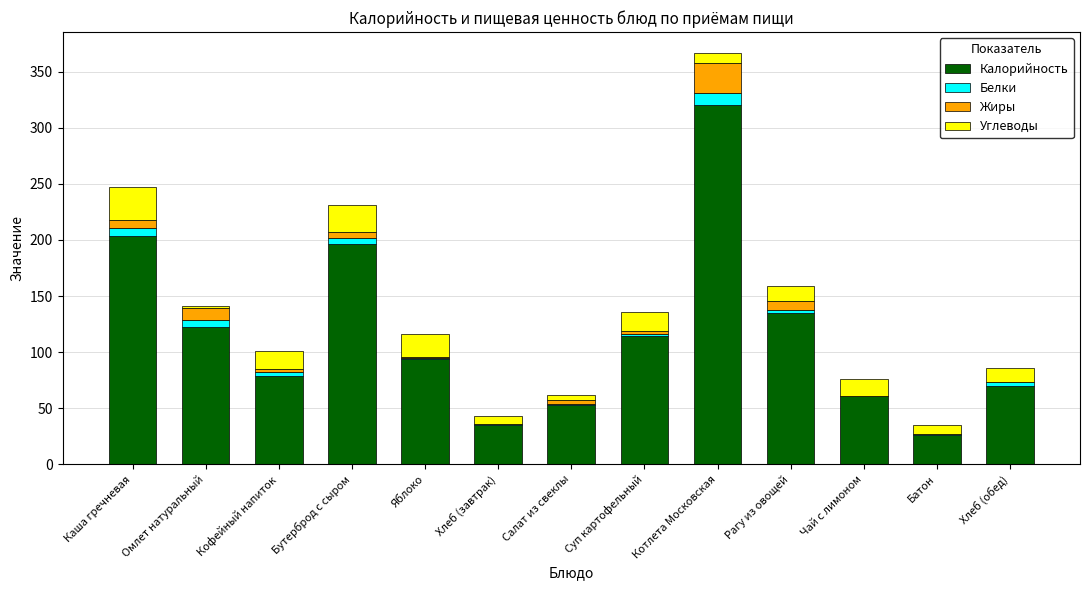

True or false: Калорийность has a value of 196 at Бутерброд с сыром.

True